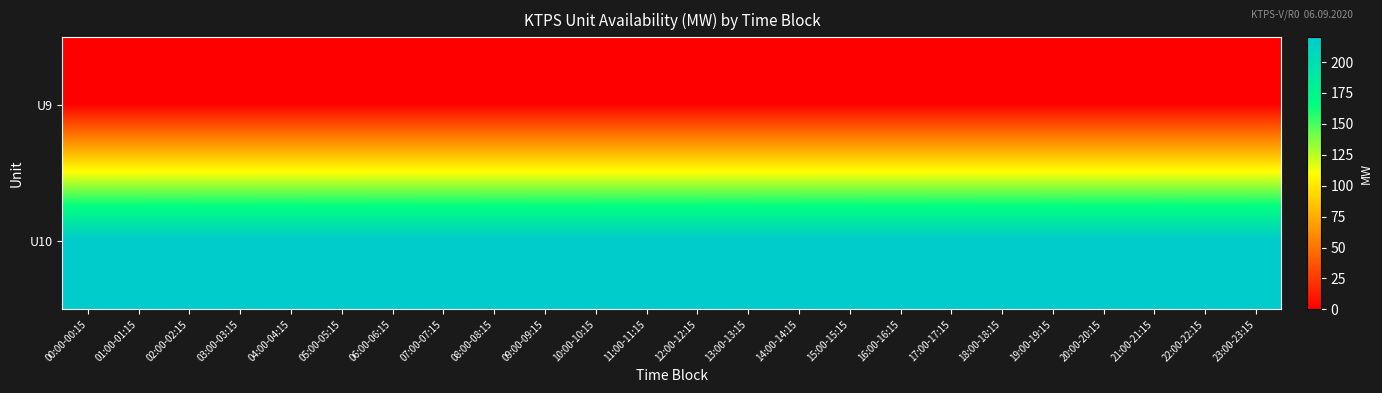

Reading right to left, transcribe all the data shown in this chart.

U9: 23:00-23:15=0	22:00-22:15=0	21:00-21:15=0	20:00-20:15=0	19:00-19:15=0	18:00-18:15=0	17:00-17:15=0	16:00-16:15=0	15:00-15:15=0	14:00-14:15=0	13:00-13:15=0	12:00-12:15=0	11:00-11:15=0	10:00-10:15=0	09:00-09:15=0	08:00-08:15=0	07:00-07:15=0	06:00-06:15=0	05:00-05:15=0	04:00-04:15=0	03:00-03:15=0	02:00-02:15=0	01:00-01:15=0	00:00-00:15=0
U10: 23:00-23:15=220	22:00-22:15=220	21:00-21:15=220	20:00-20:15=220	19:00-19:15=220	18:00-18:15=220	17:00-17:15=220	16:00-16:15=220	15:00-15:15=220	14:00-14:15=220	13:00-13:15=220	12:00-12:15=220	11:00-11:15=220	10:00-10:15=220	09:00-09:15=220	08:00-08:15=220	07:00-07:15=220	06:00-06:15=220	05:00-05:15=220	04:00-04:15=220	03:00-03:15=220	02:00-02:15=220	01:00-01:15=220	00:00-00:15=220